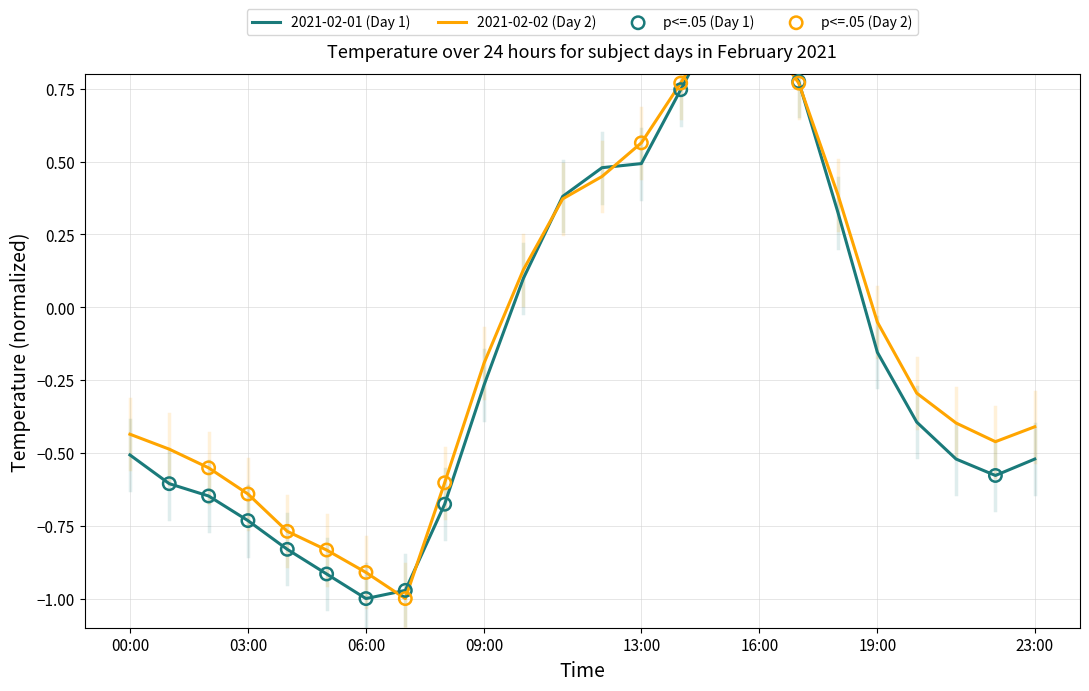

Which series contains the lowest Y value?

2021-02-01